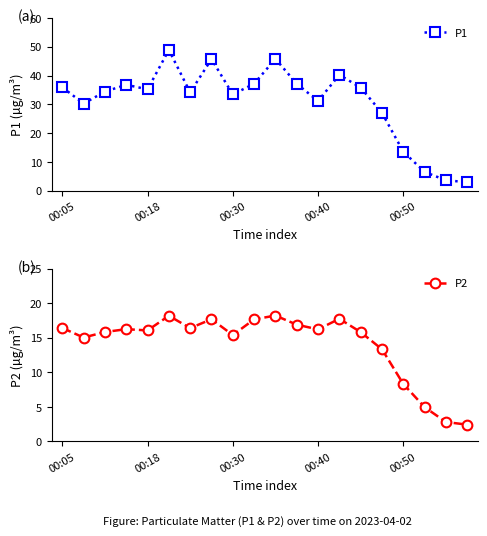

Between 6 and 14, which series saw the biggest shift?

P1